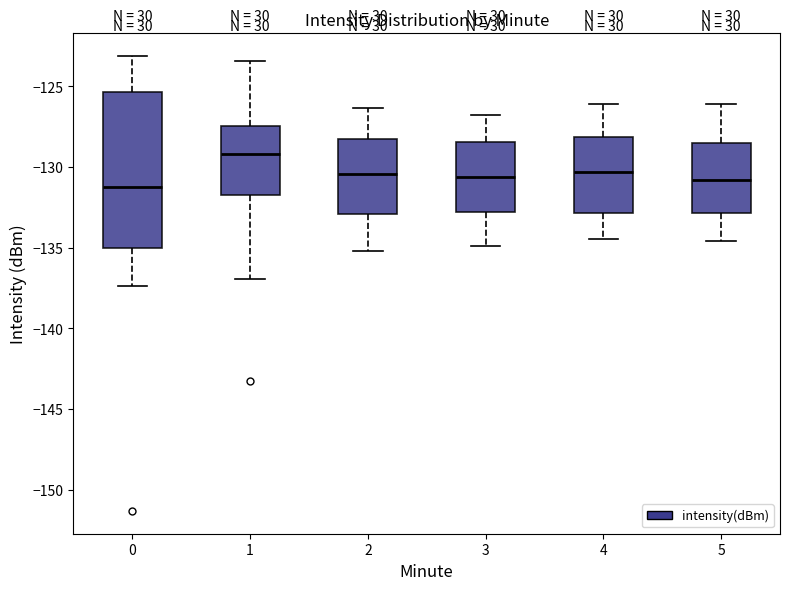

Where is the lower edge of the box at x = 0 on the y-axis? The values are not printed on the chart, so give them approximately, as read against the axis.

-135.0